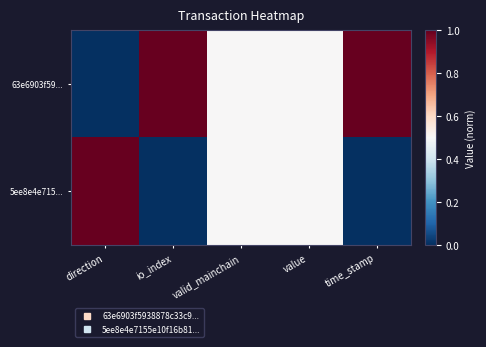

Reading right to left, list all the values displayed in this chart.

63e6903f59...: time_stamp=1.0	value=0.5	valid_mainchain=0.5	io_index=1.0	direction=0.0
5ee8e4e715...: time_stamp=0.0	value=0.5	valid_mainchain=0.5	io_index=0.0	direction=1.0